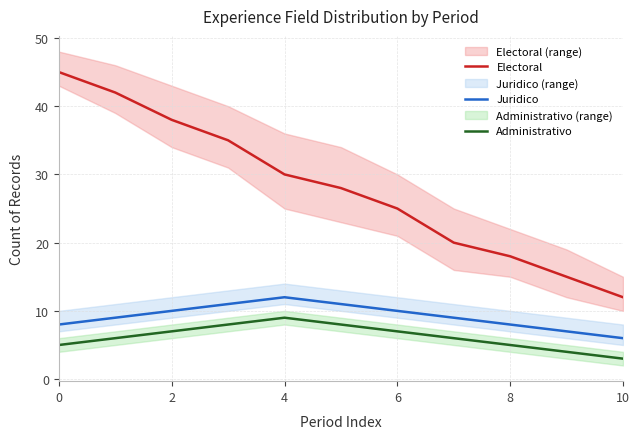

What is the highest value of the Electoral series?

45